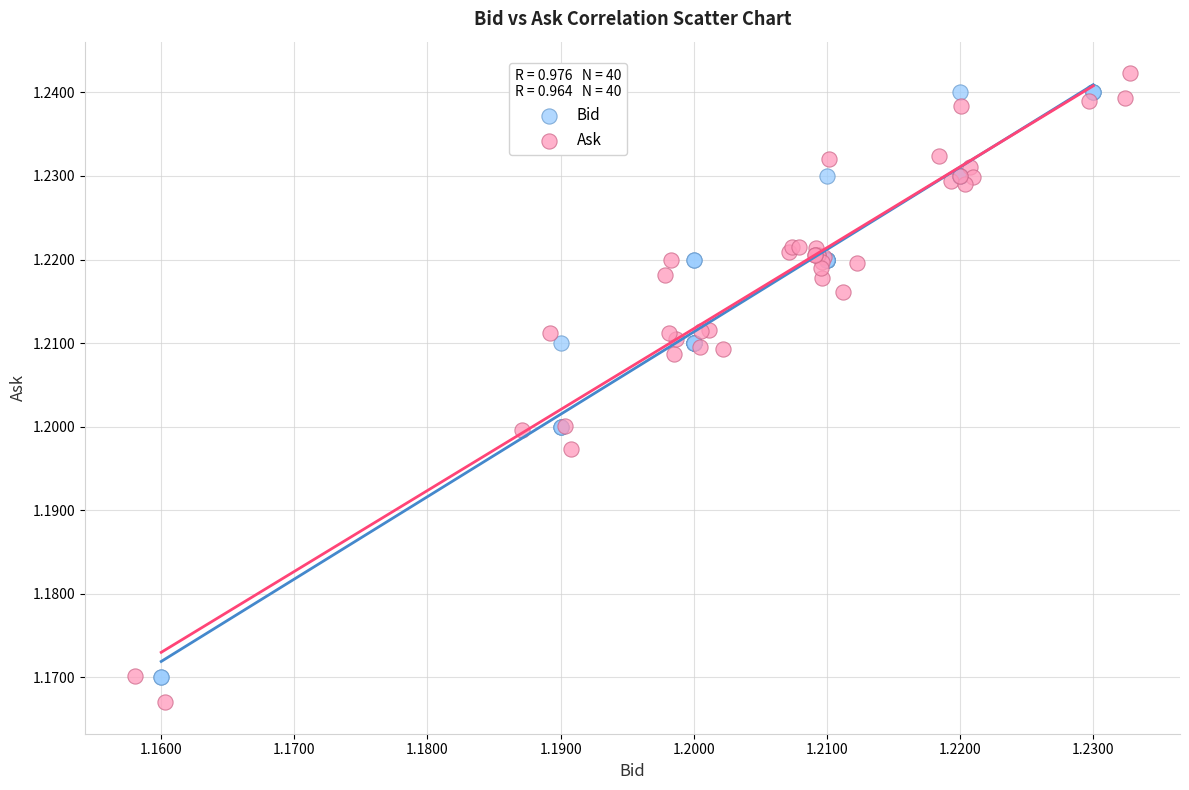

Which series has the widest spread of Y values?

Ask